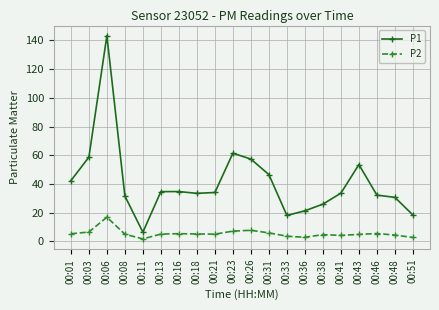

What is the difference between the maximum and minimum values in the P2 series?

15.1